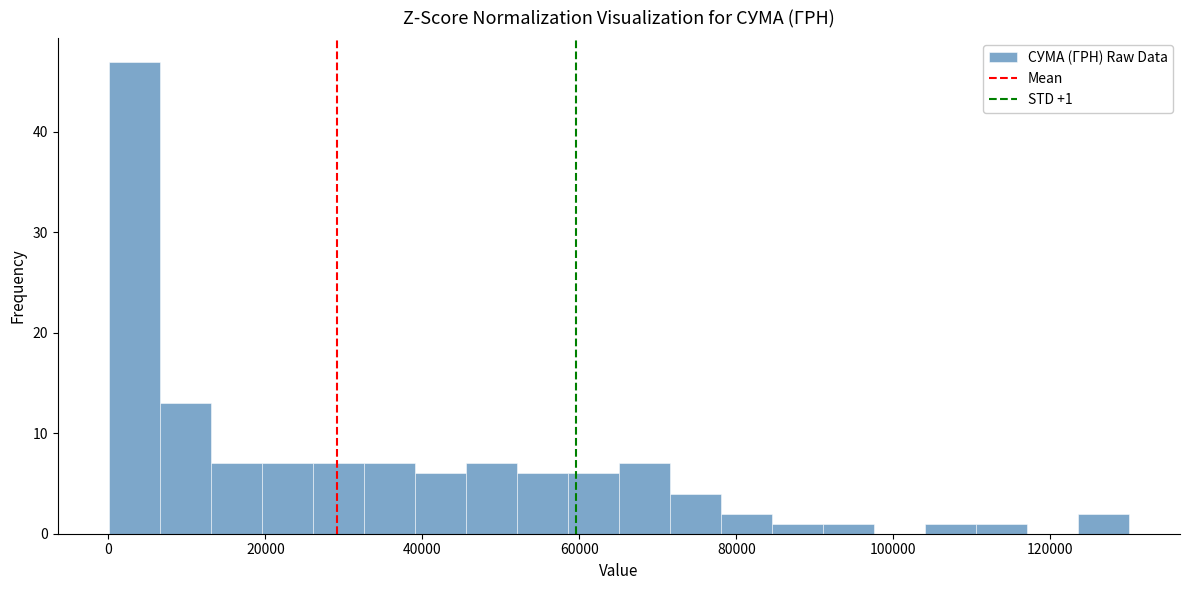

Read against the x-axis, roughly where is the centre of the tallest bar?

4000